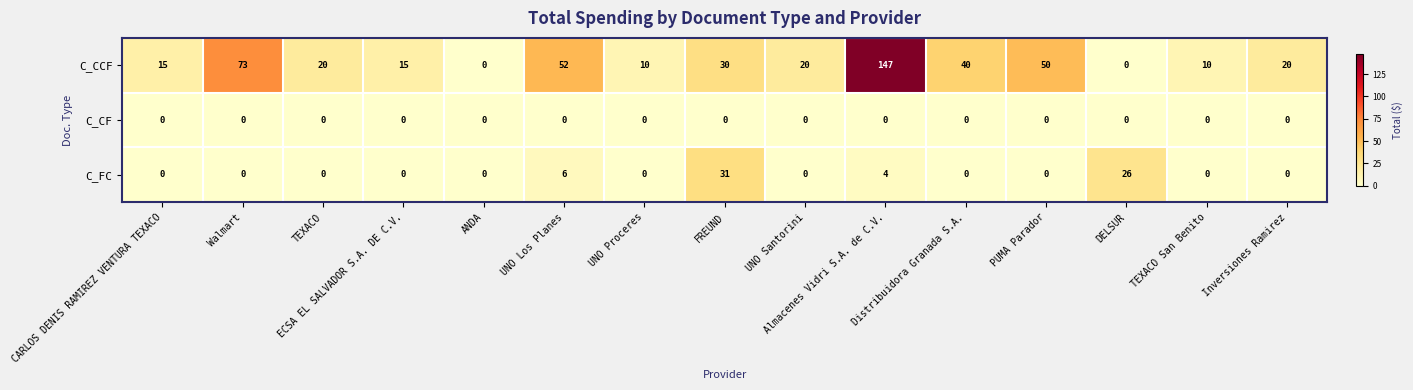

At how many categories does at least one series exceed 122?

1